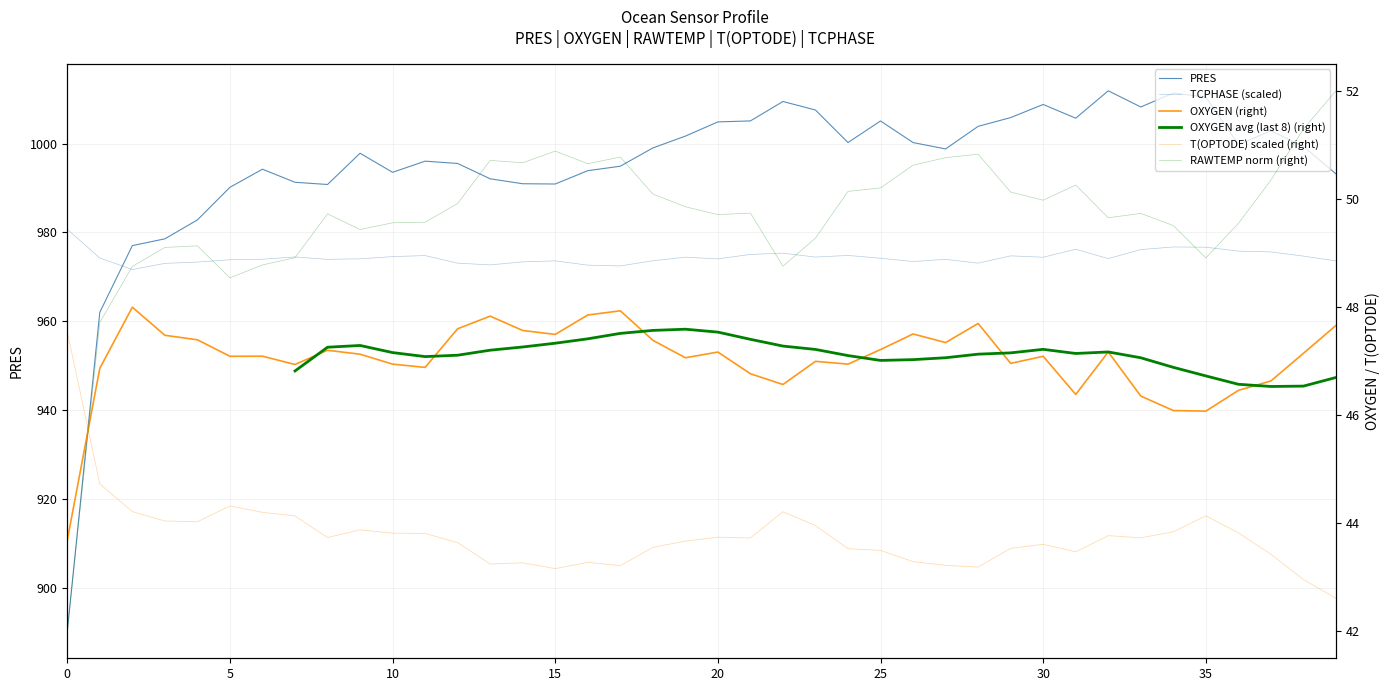

What is the minimum value shown in the chart?

42.0